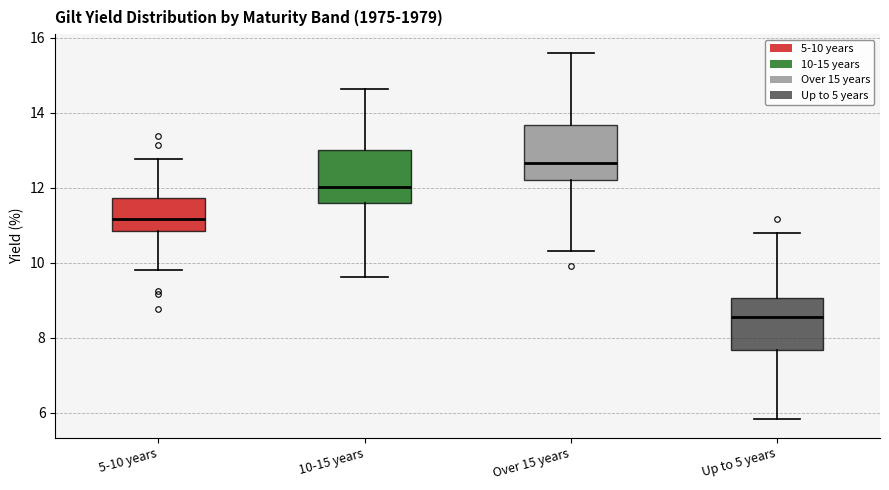

Where is the upper edge of the box for 5-10 years on the y-axis? The values are not printed on the chart, so give them approximately, as read against the axis.

11.8